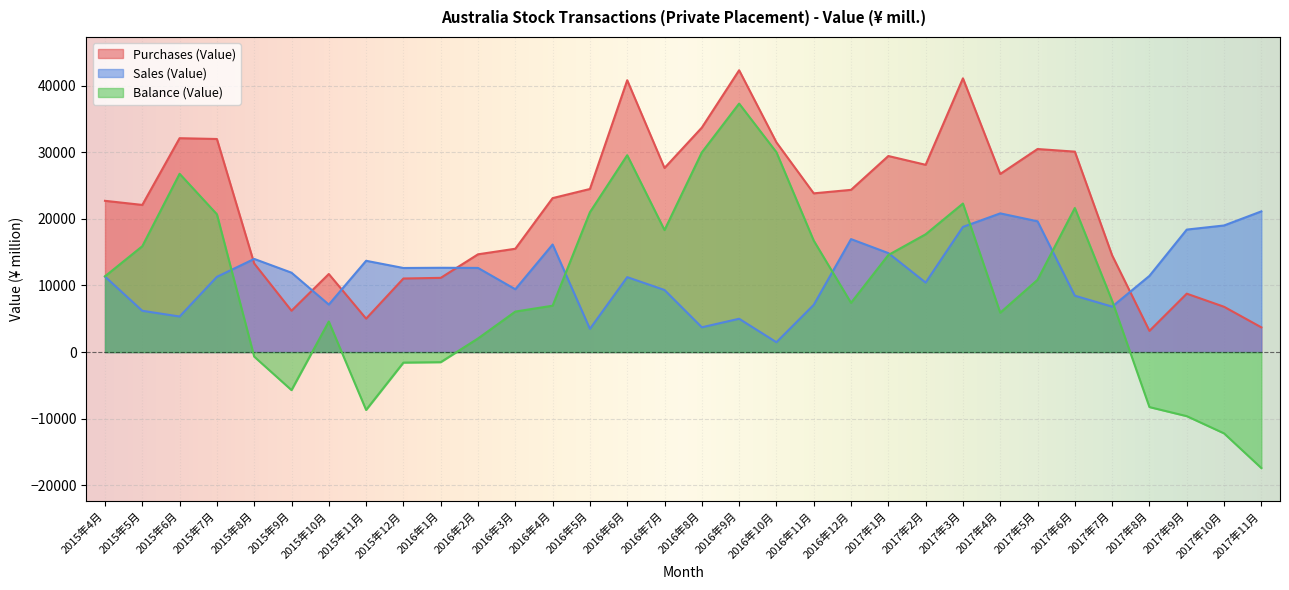

Rank the series by their maximum value, from lowest to highest.

Sales (Value), Balance (Value), Purchases (Value)